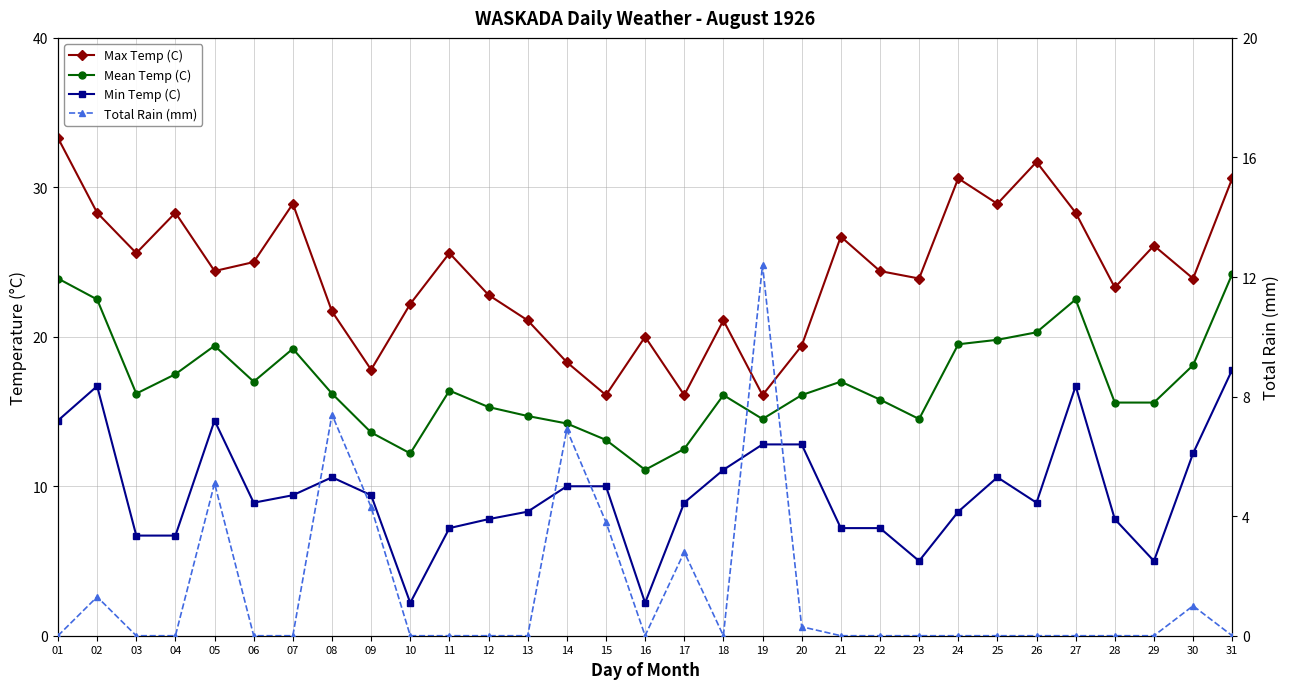

True or false: Mean Temp (C) has a value of 30.3 at 30.

False